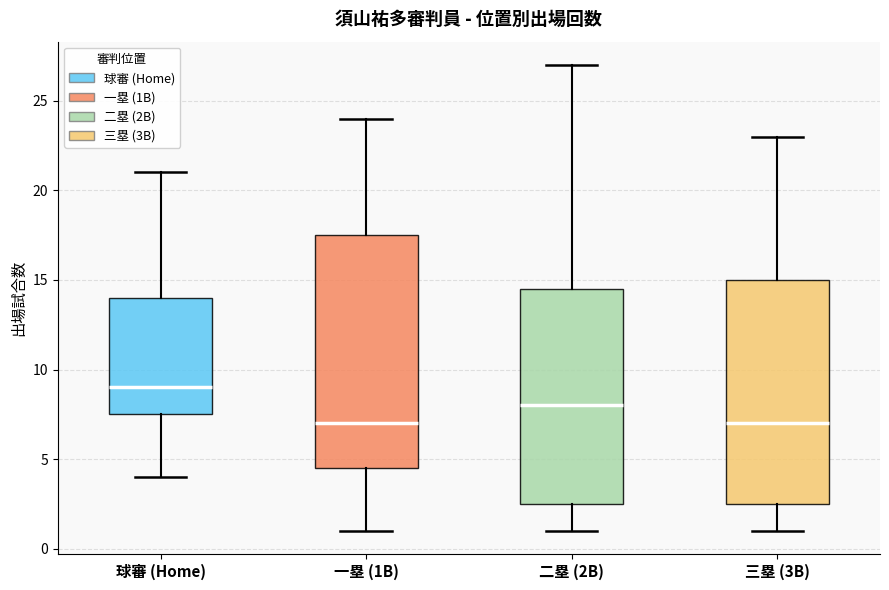

Which box is the tallest, from its lower edge to its upper edge?

一塁 (1B)